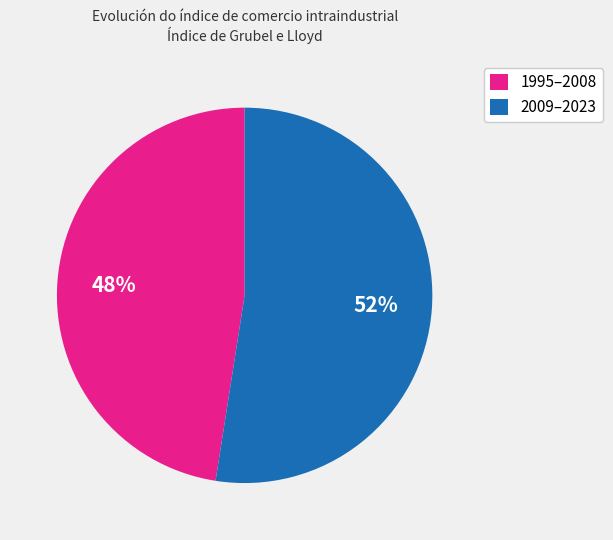

To the nearest percent, what percentage of the pie is 2009–2023?

52%